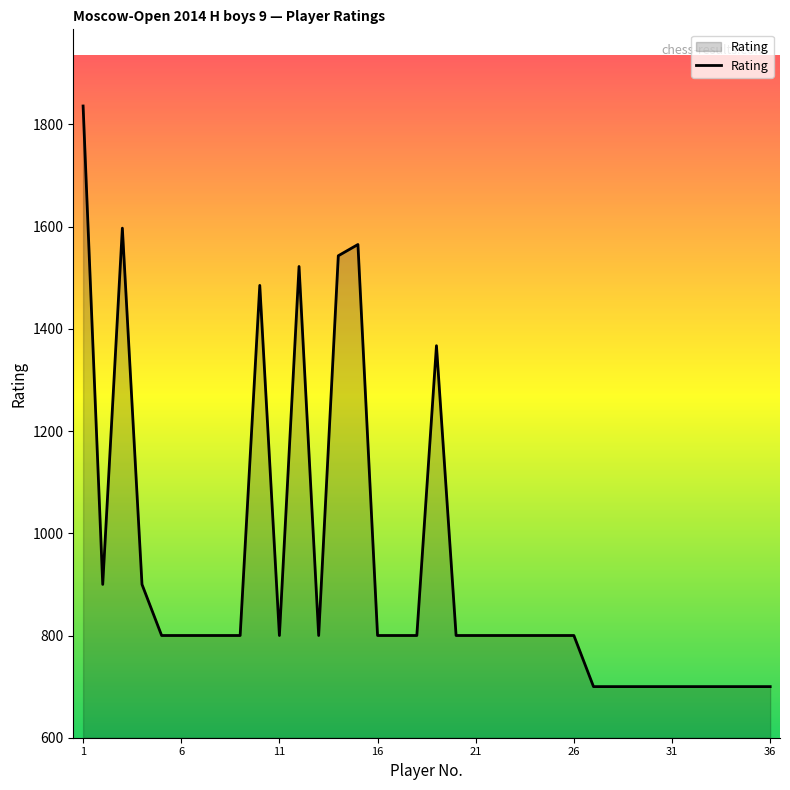

What is the minimum value shown in the chart?

700